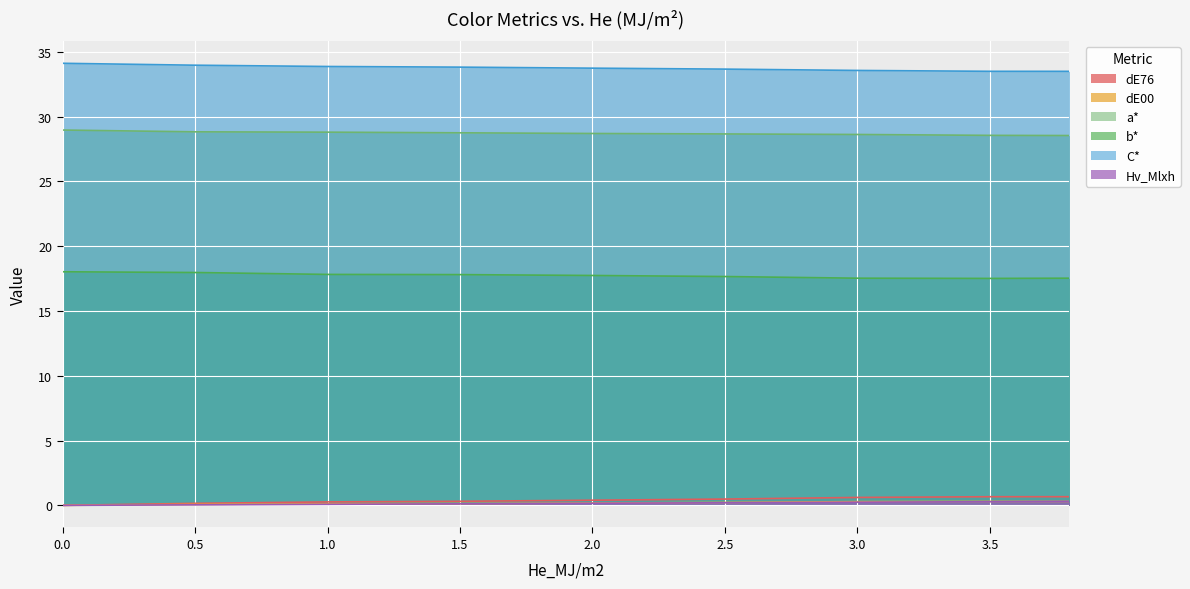

What is the greatest value displayed?

34.1